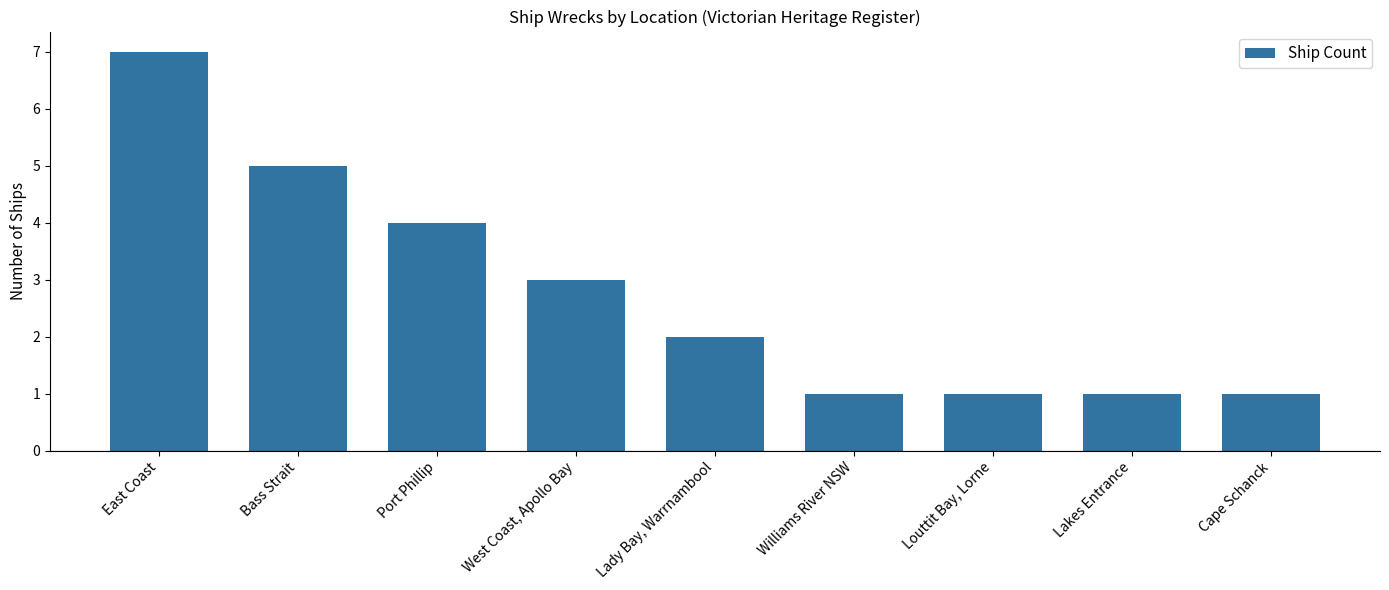

The chart shows a value of 1 at Lady Bay, Warrnambool. True or false?

False